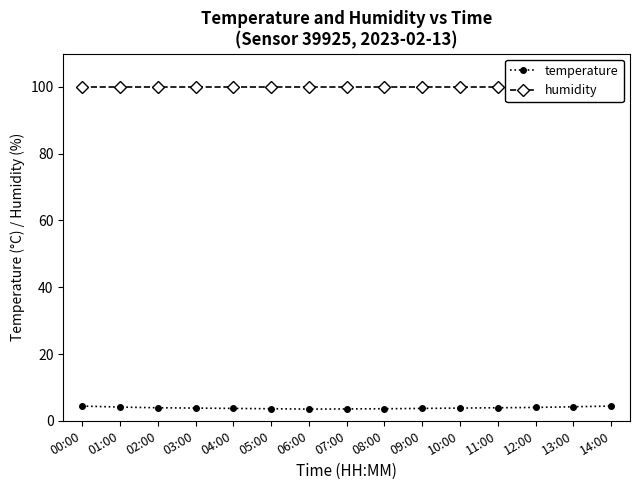

What is the value of the humidity point at the 1st from the left?

99.9